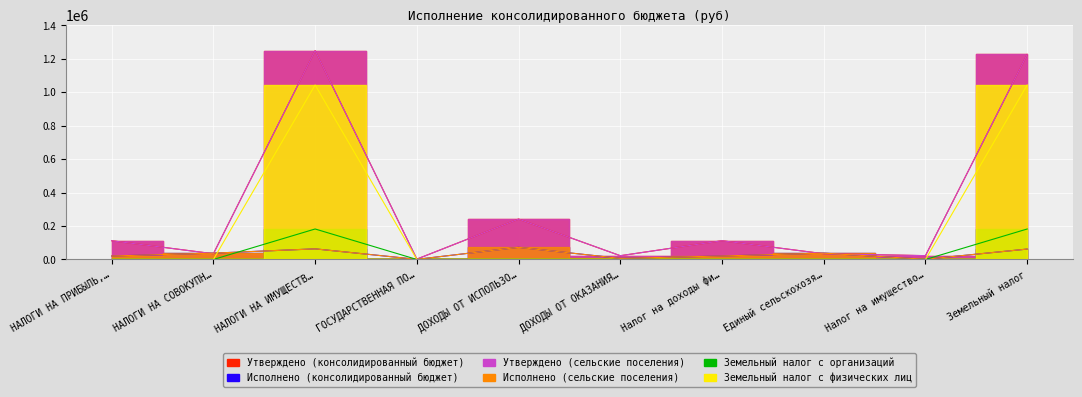

At which label is Исполнено (сельские поселения) closest to 36639?

НАЛОГИ НА СОВОКУПН…